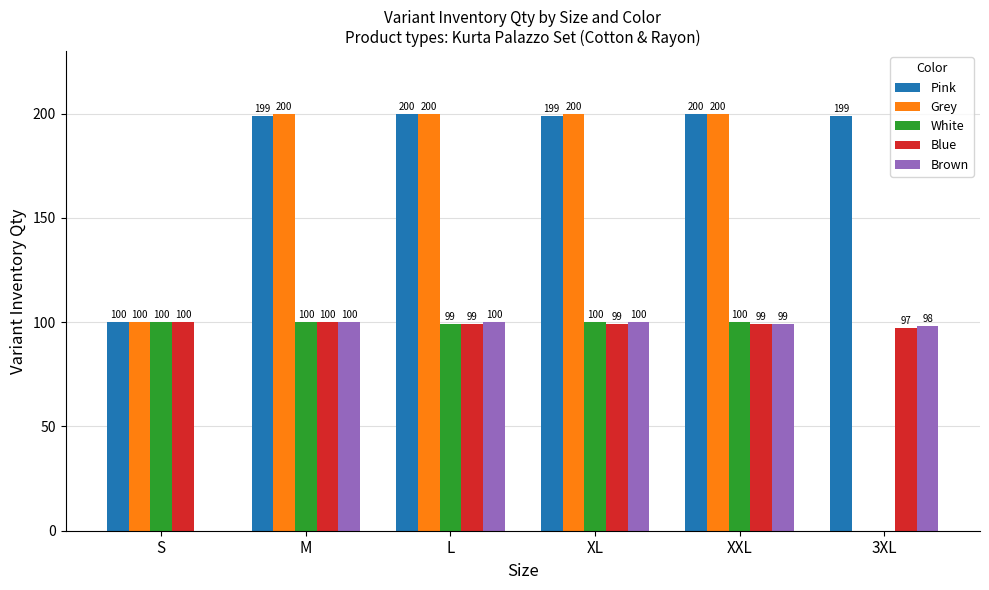

Which series has the largest range (max minus min)?

Grey